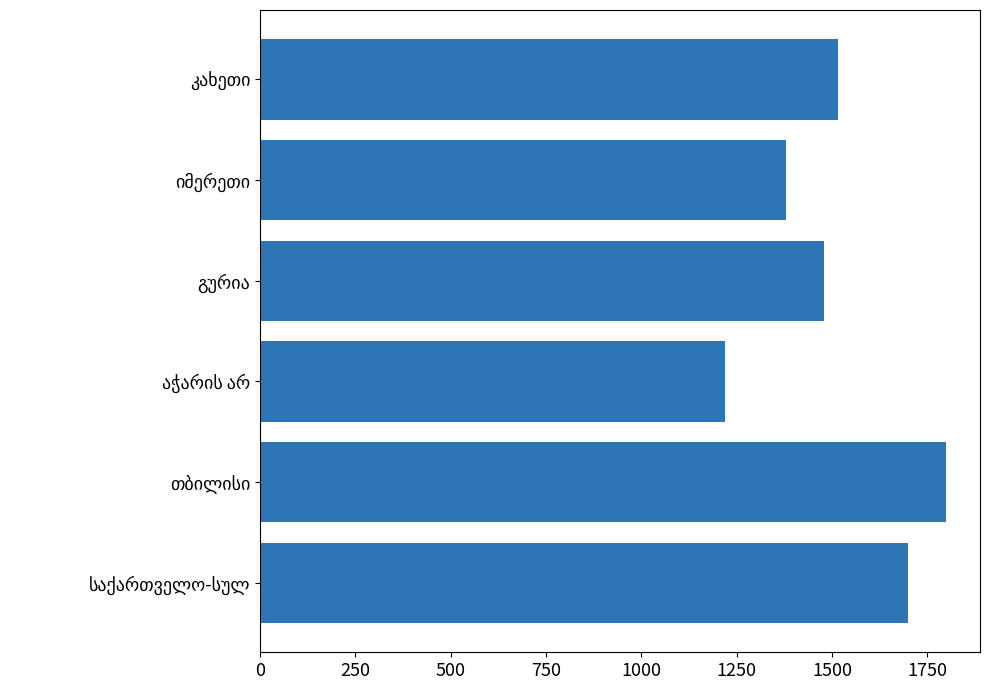

What is the maximum value shown in the chart?

1798.1